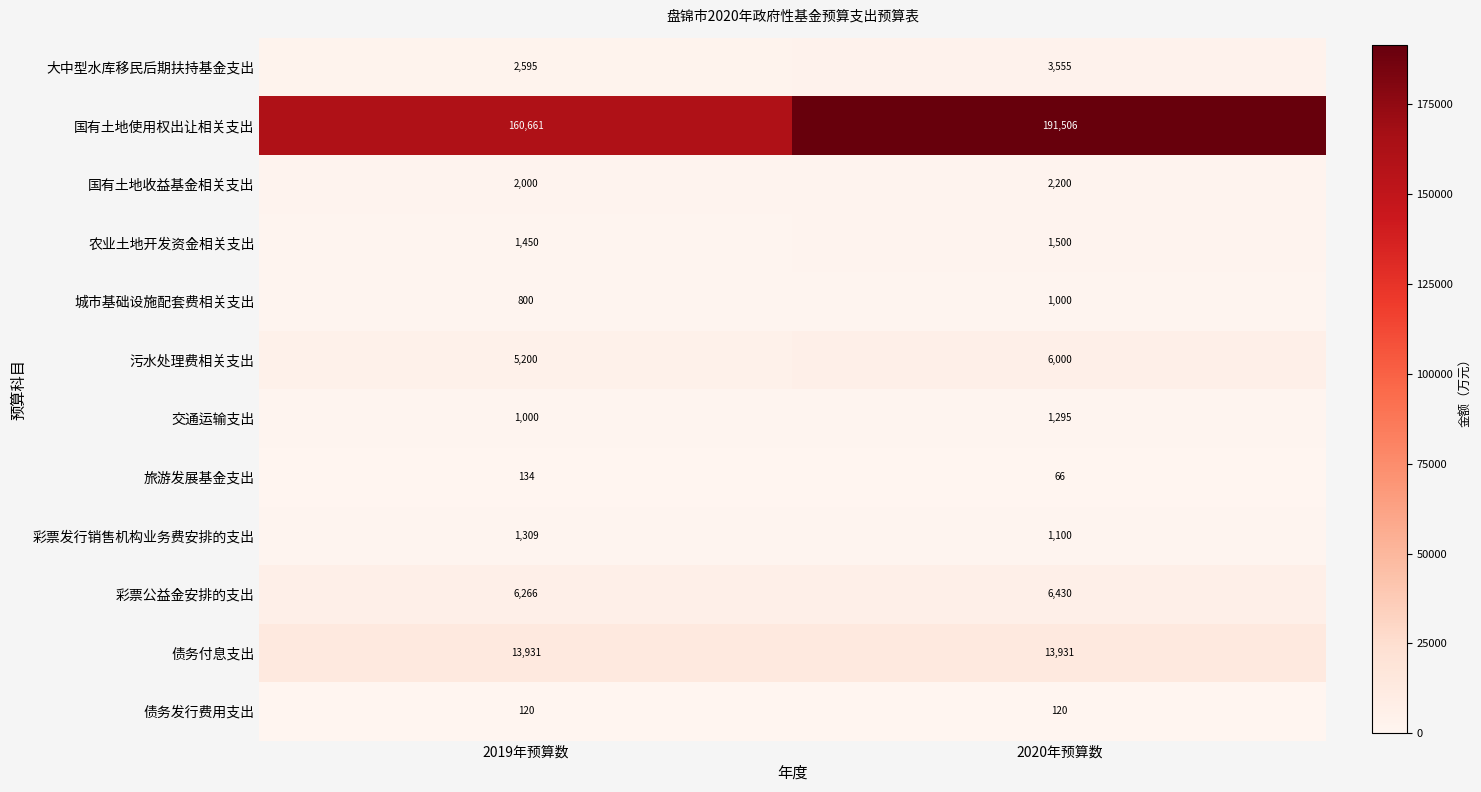

At 2020年预算数, list the series in order from smallest to largest.

旅游发展基金支出, 债务发行费用支出, 城市基础设施配套费相关支出, 彩票发行销售机构业务费安排的支出, 交通运输支出, 农业土地开发资金相关支出, 国有土地收益基金相关支出, 大中型水库移民后期扶持基金支出, 污水处理费相关支出, 彩票公益金安排的支出, 债务付息支出, 国有土地使用权出让相关支出